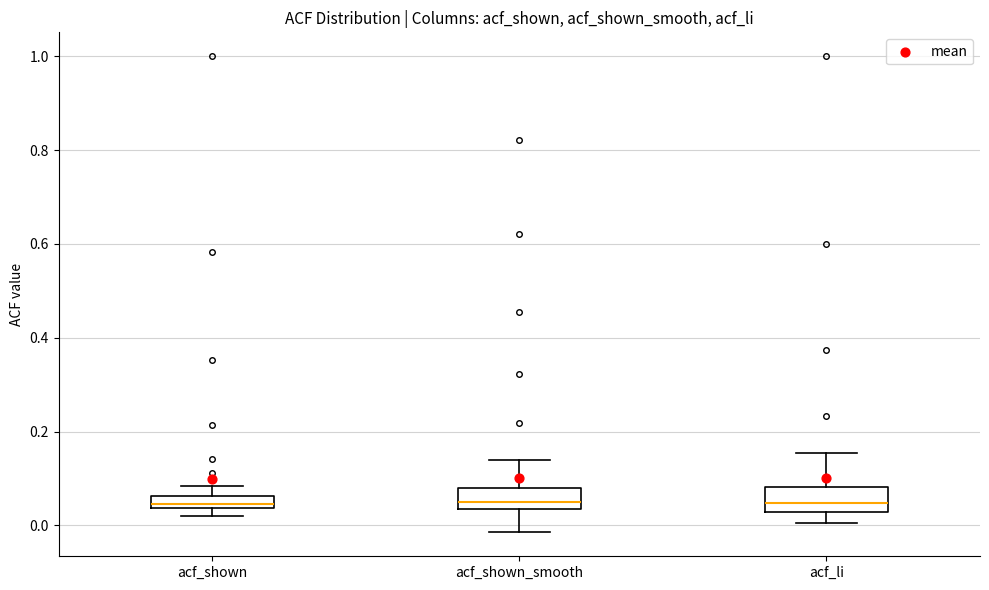

Where is the lower edge of the box for acf_shown on the y-axis? The values are not printed on the chart, so give them approximately, as read against the axis.

0.04